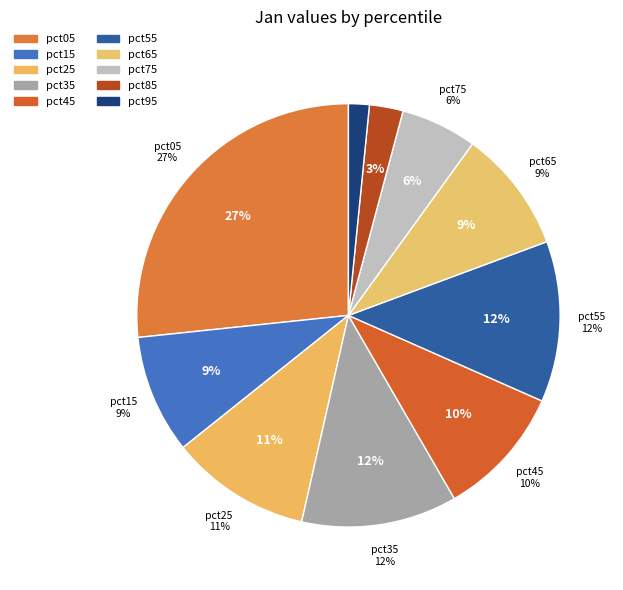

To the nearest percent, what portion does pct05 represent?

27%